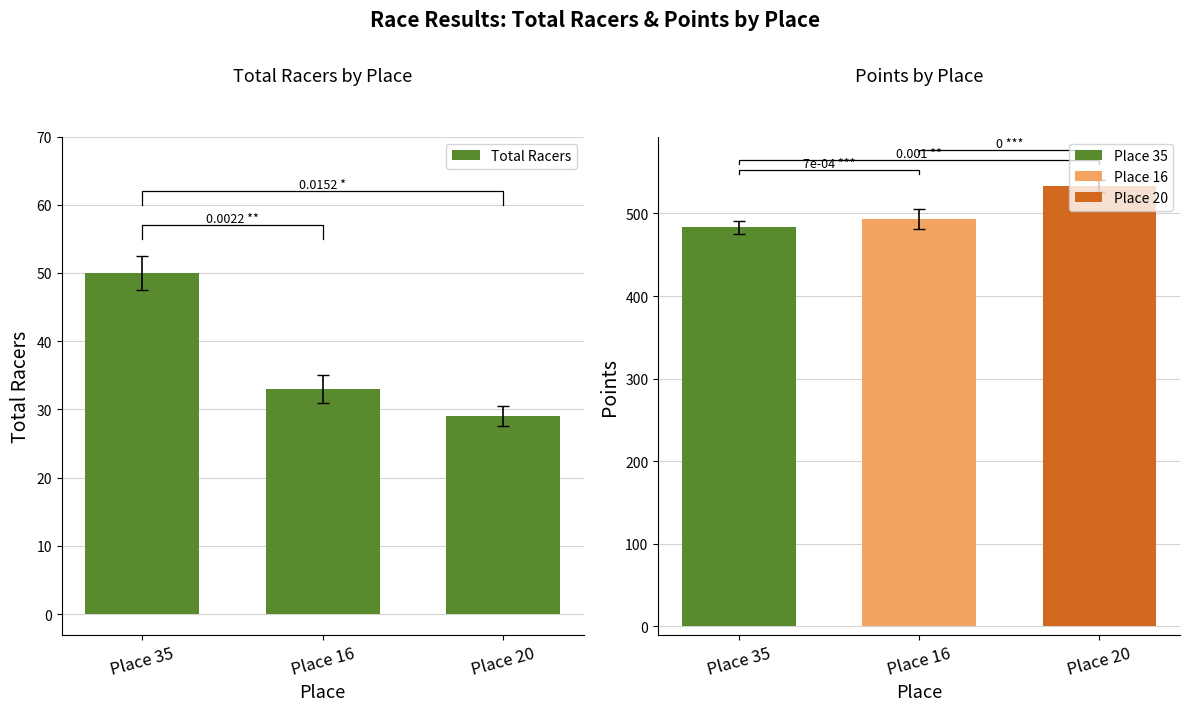

List the labels in order of value, smallest first.

Place 20, Place 16, Place 35